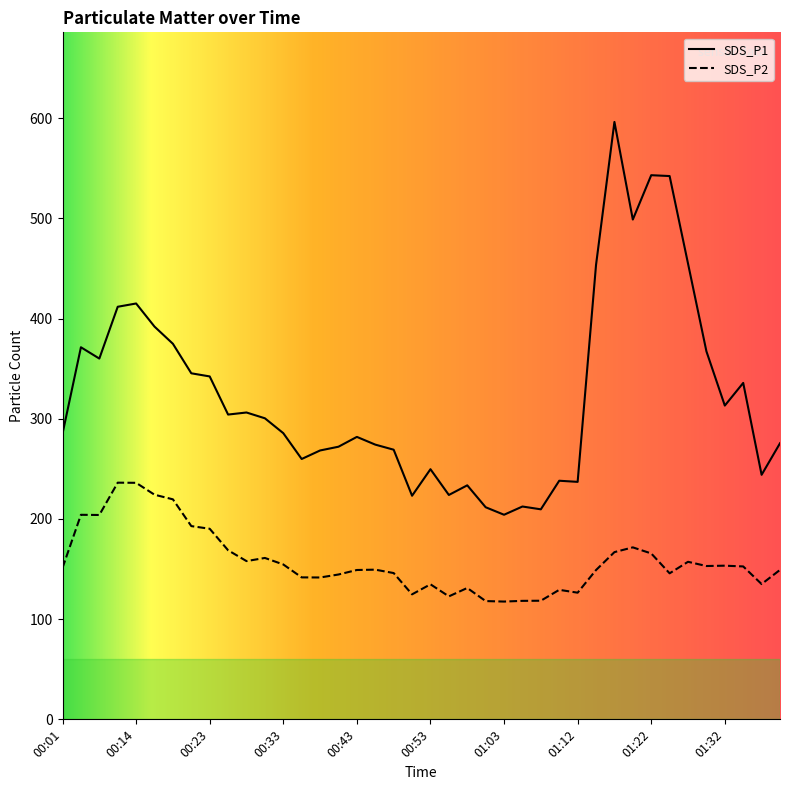

Is the value of SDS_P2 at 00:26 greater than the value of SDS_P1 at 01:32?

No